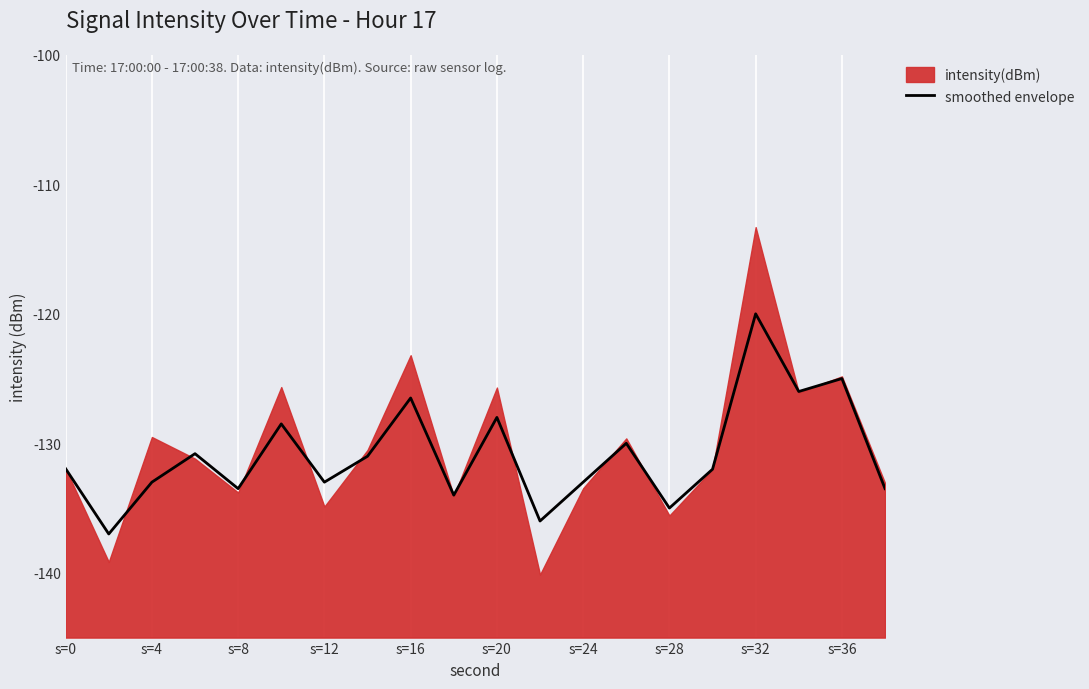

How many interior local valleys (lower than both neighbors) does the data have?

7